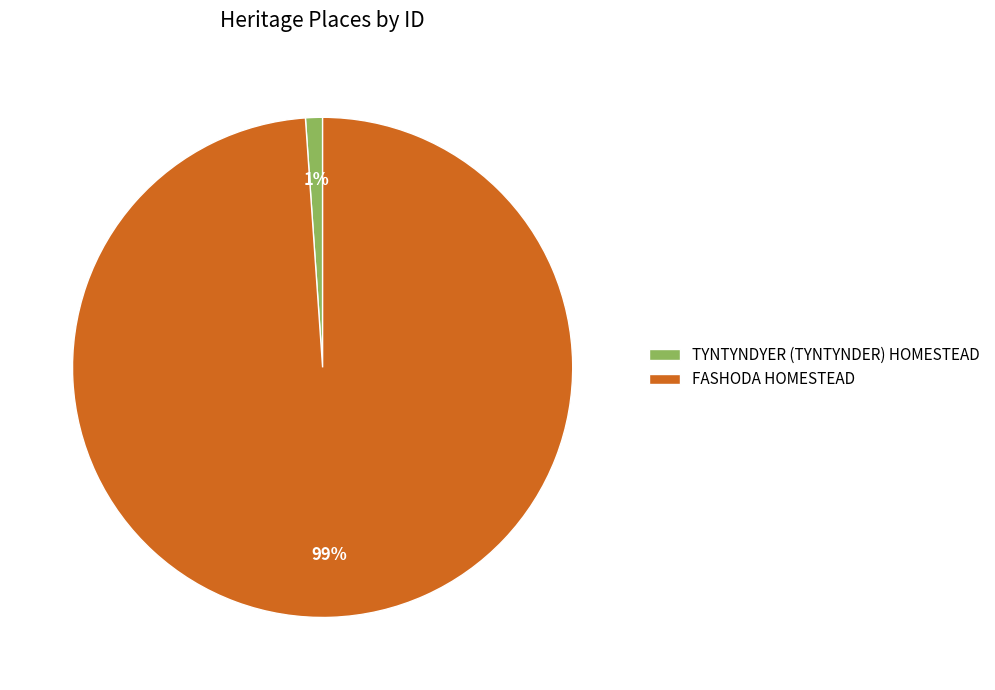

To the nearest percent, what portion does TYNTYNDYER (TYNTYNDER) HOMESTEAD represent?

1%